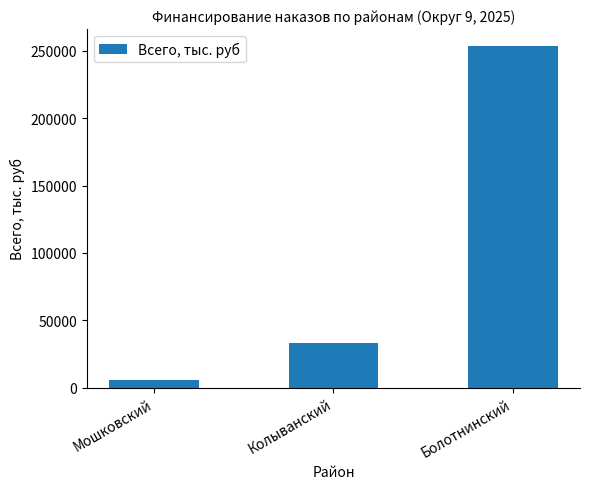

Reading left to right, list all the values displayed in this chart.

Мошковский=5345.0	Колыванский=33064.9	Болотнинский=253425.3